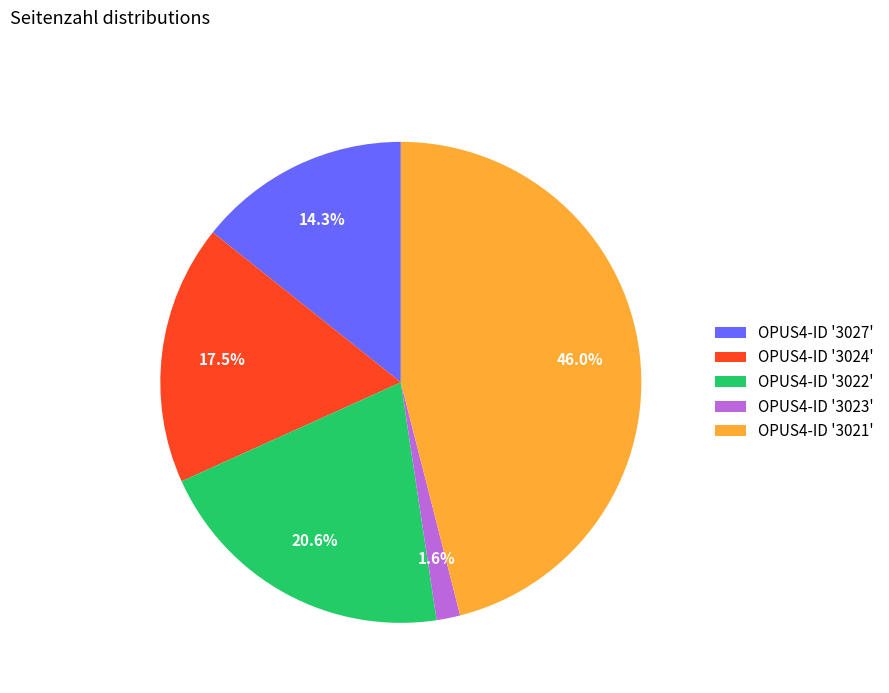

Does any single category account for the majority?

No